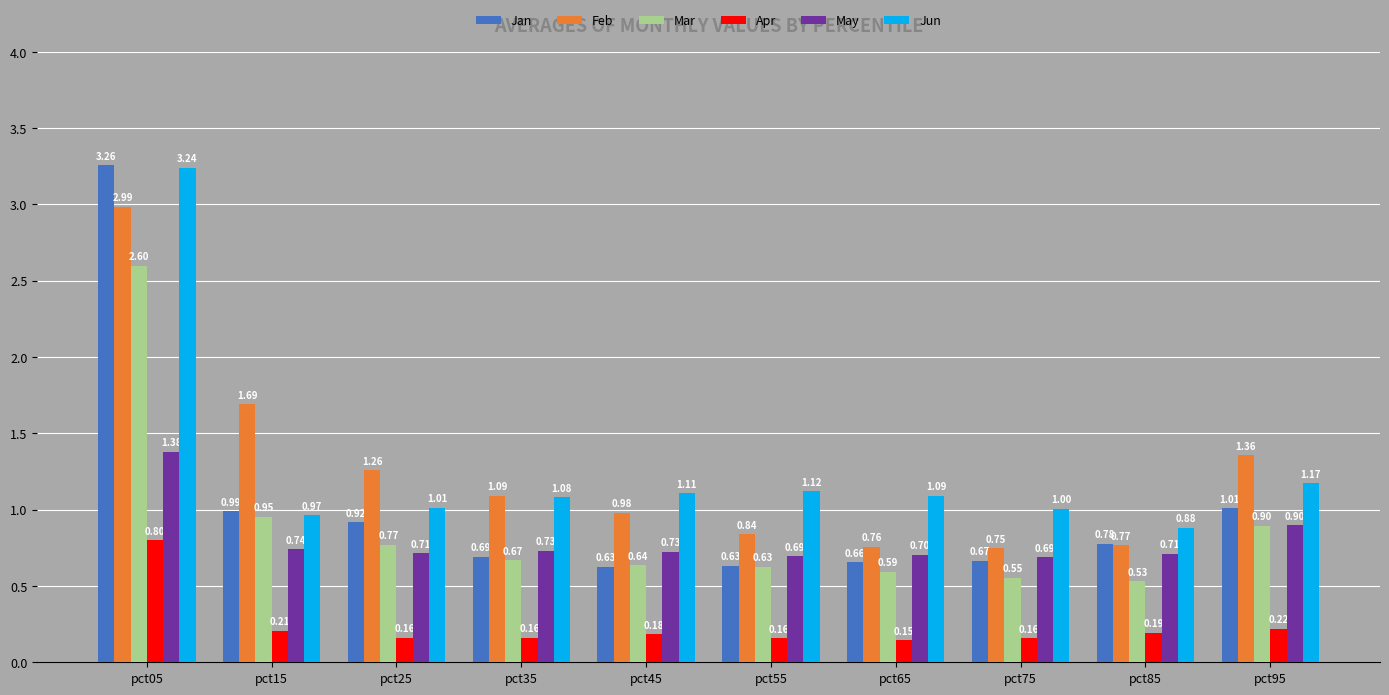

Count the number of data series in this chart.

6